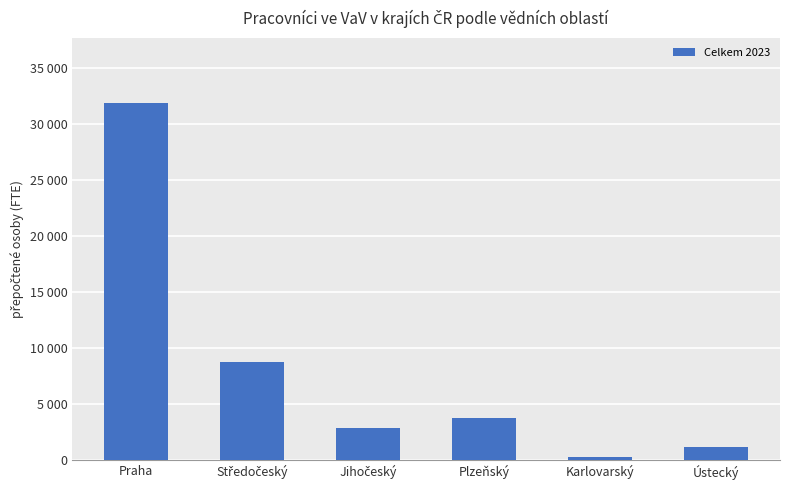

Approximately how many times larger is the value at Praha compared to Středočeský?

3.7